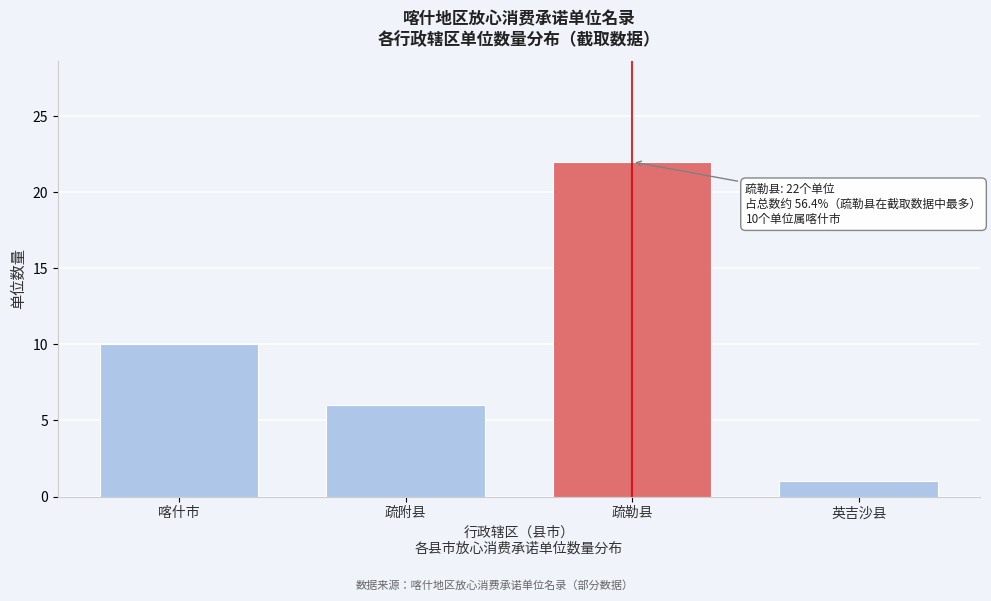

Reading left to right, what are all the values shown in this chart?

10	6	22	1